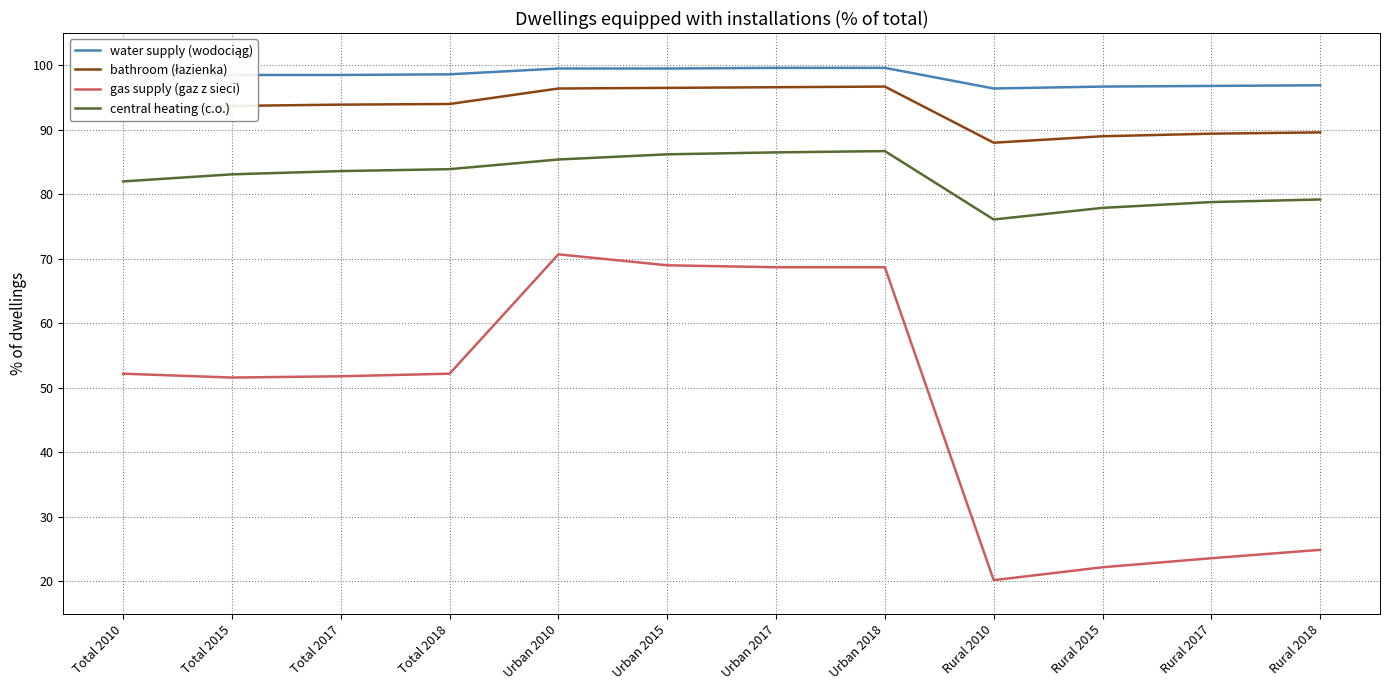

At how many categories does at least one series exceed 87?

12